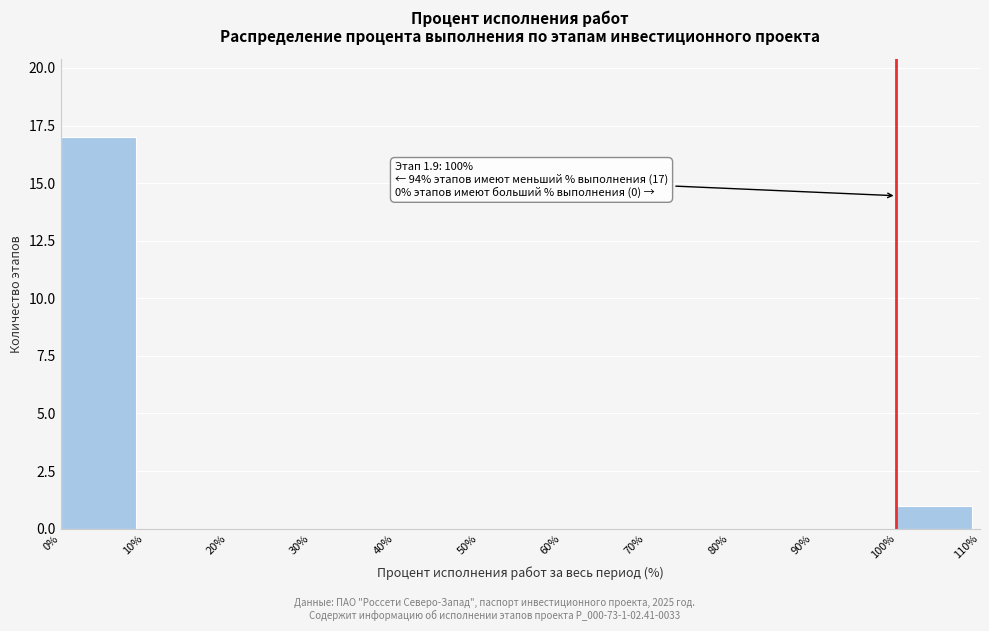

Over which range of the x-axis is the bar tallest?

0% to 10%